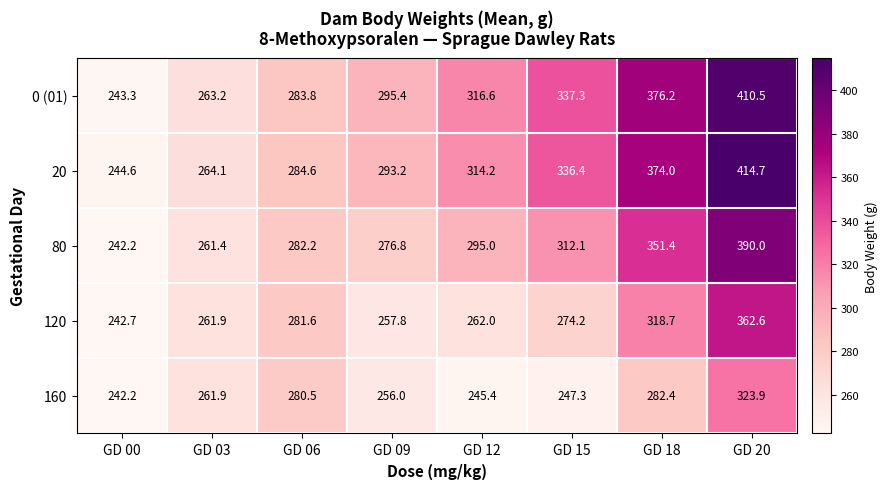

What is the sum of all 0 (01) values?

2526.3